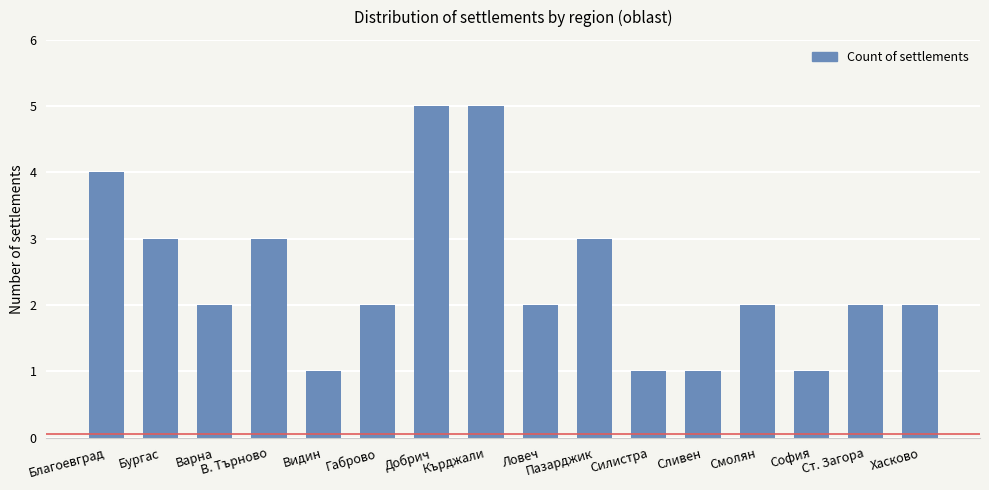

Is it true that the value at София is 1?

True